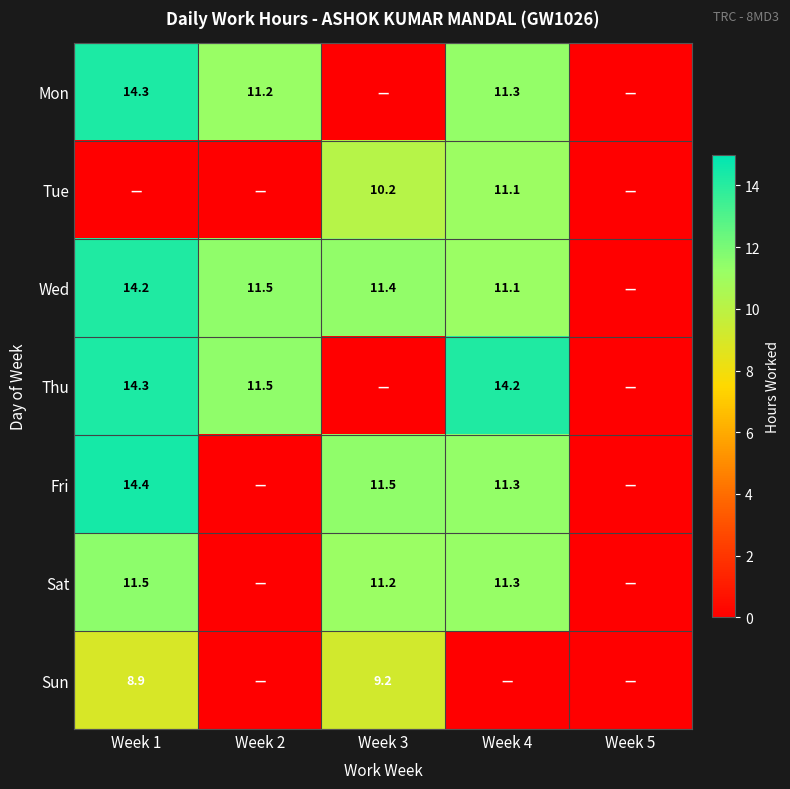

The value of Thu at Week 1 is 21.9. True or false?

False